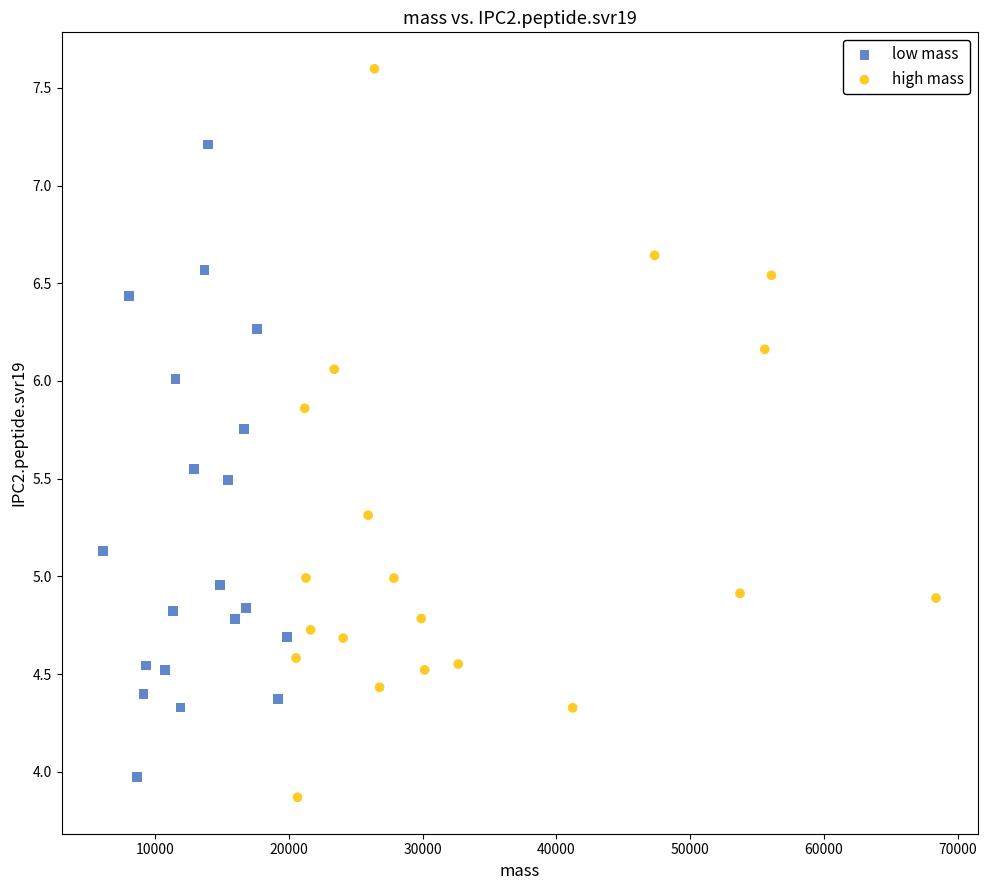

Which series reaches the maximum Y coordinate?

high mass